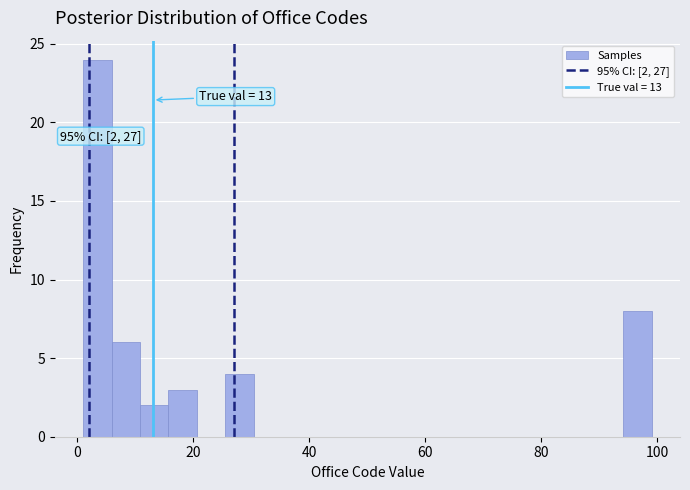

Around what value on the x-axis is the tallest bar? Give the approximate position of its centre, as read against the axis.

4